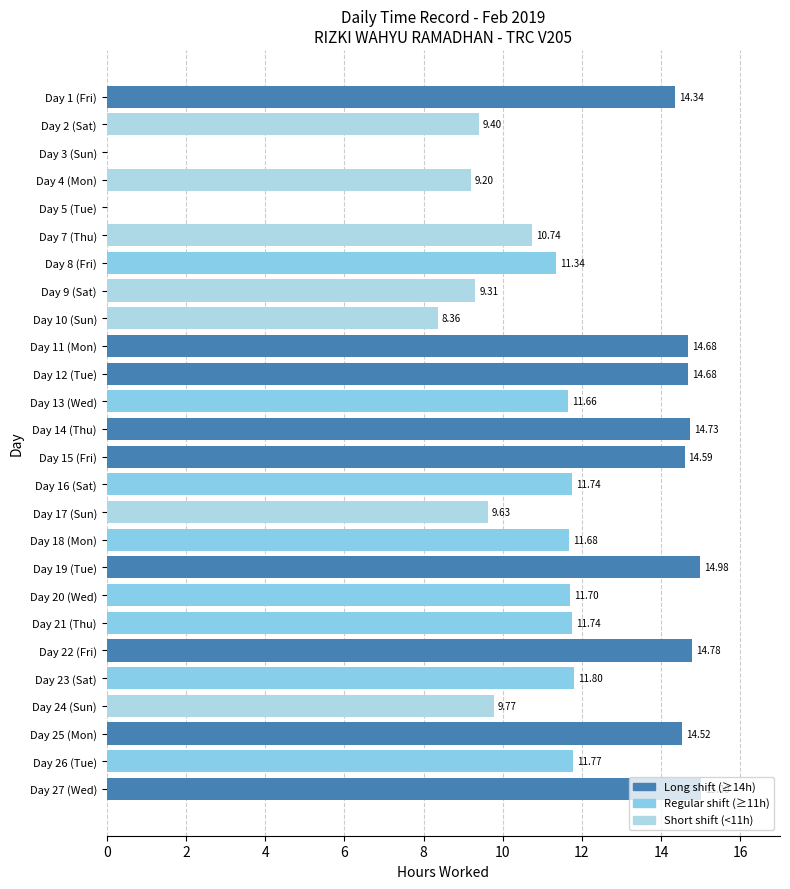

What is the sum of all values?

292.1